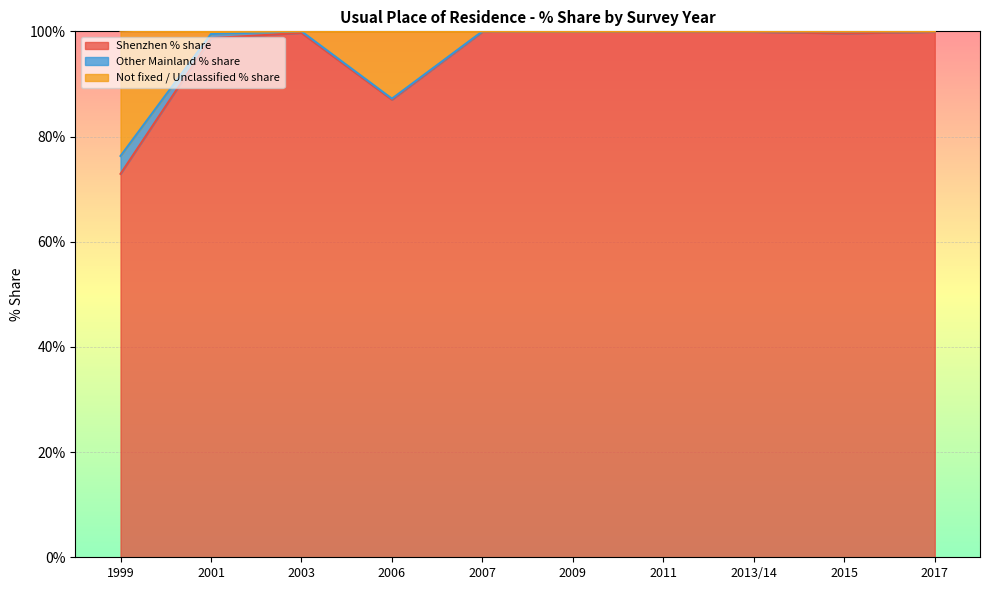

At which label is Shenzhen % share closest to 86?

2006